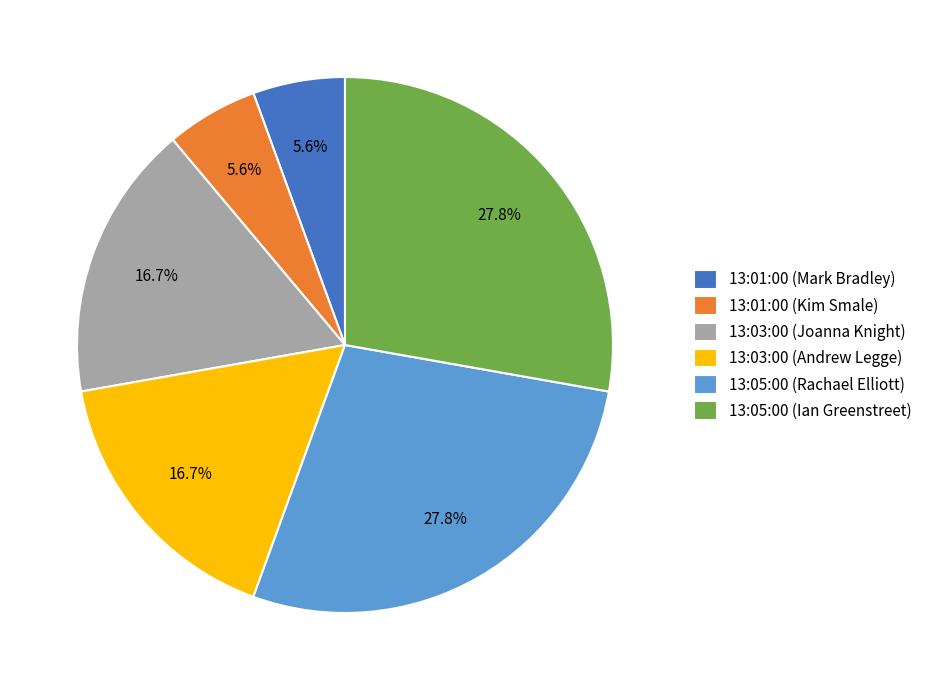

Is it true that 13:05:00 (Ian Greenstreet) is 17% of the pie?

False